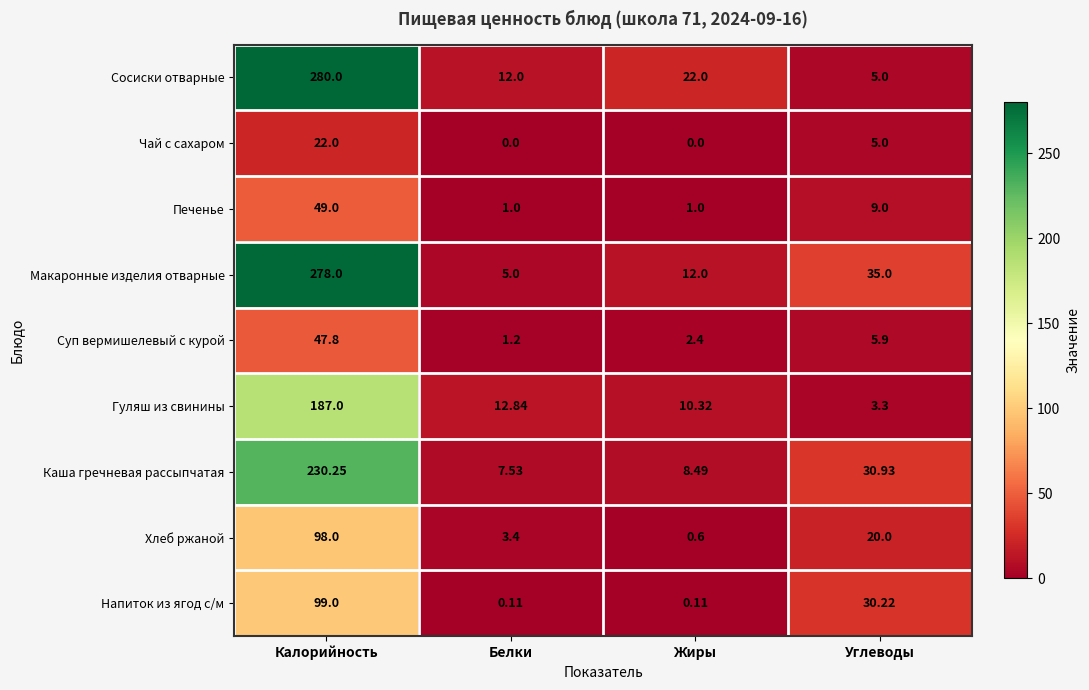

At which label does Чай с сахаром first exceed 5?

Калорийность